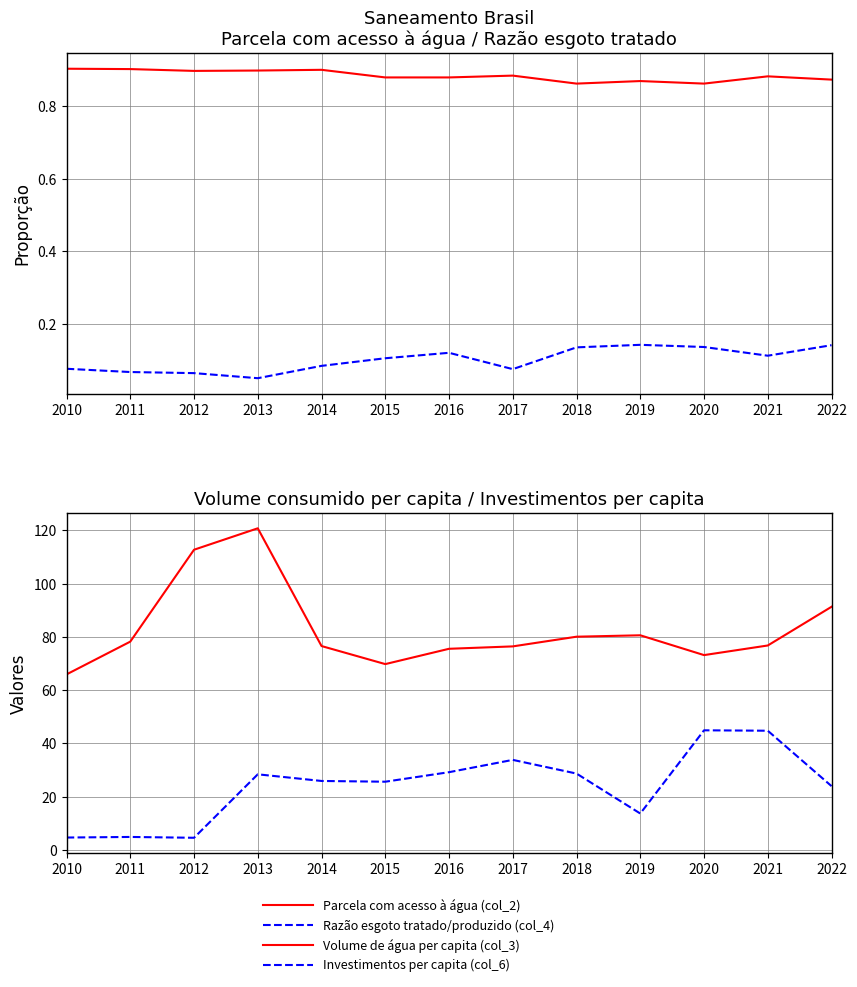

Which series has the largest total across all categories?

Volume de água per capita (col_3)